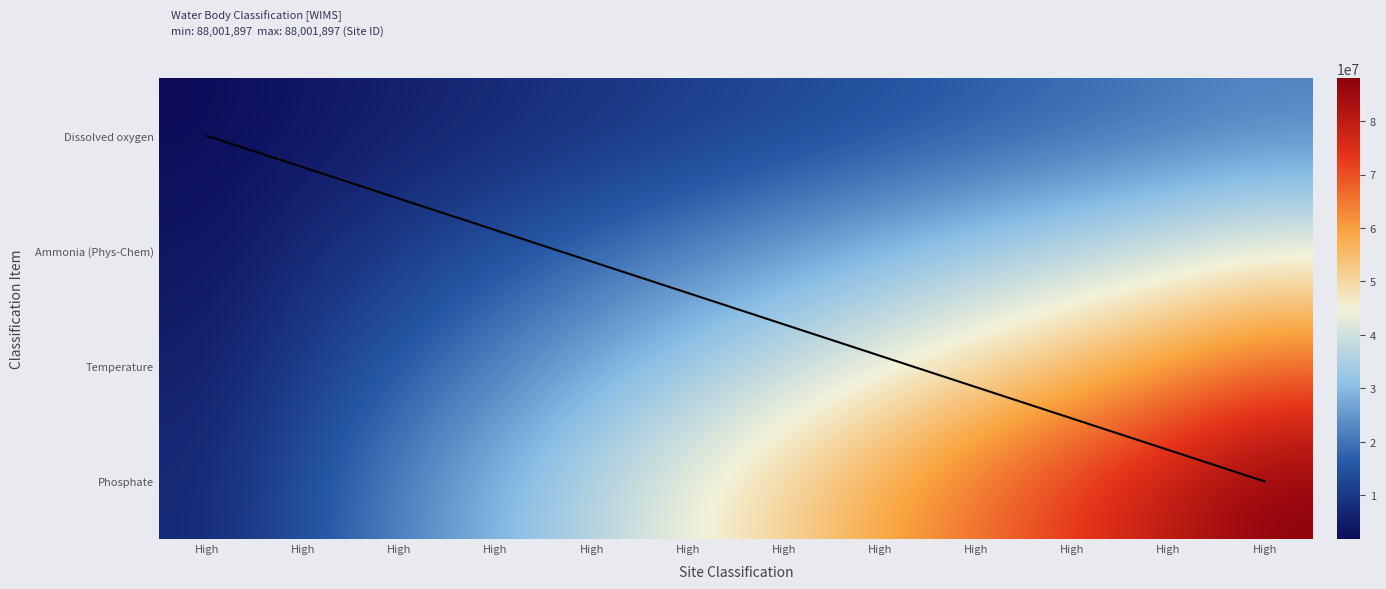

Count the number of categories in the chart.

12